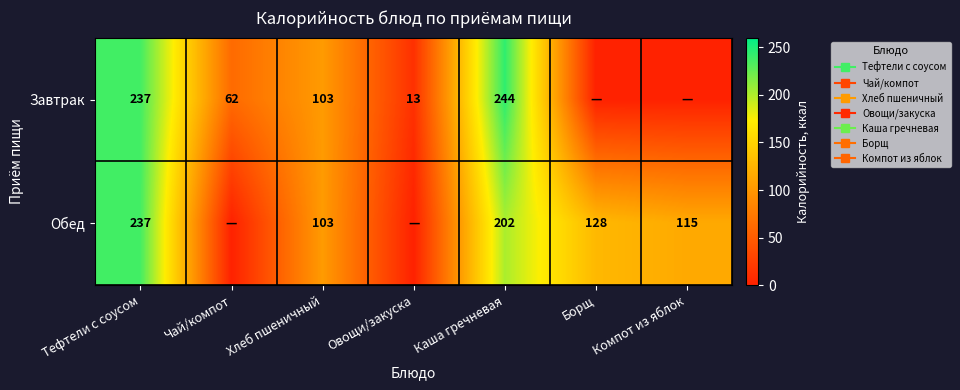

What is the approximate value of Обед at Борщ, to the nearest 50?

150